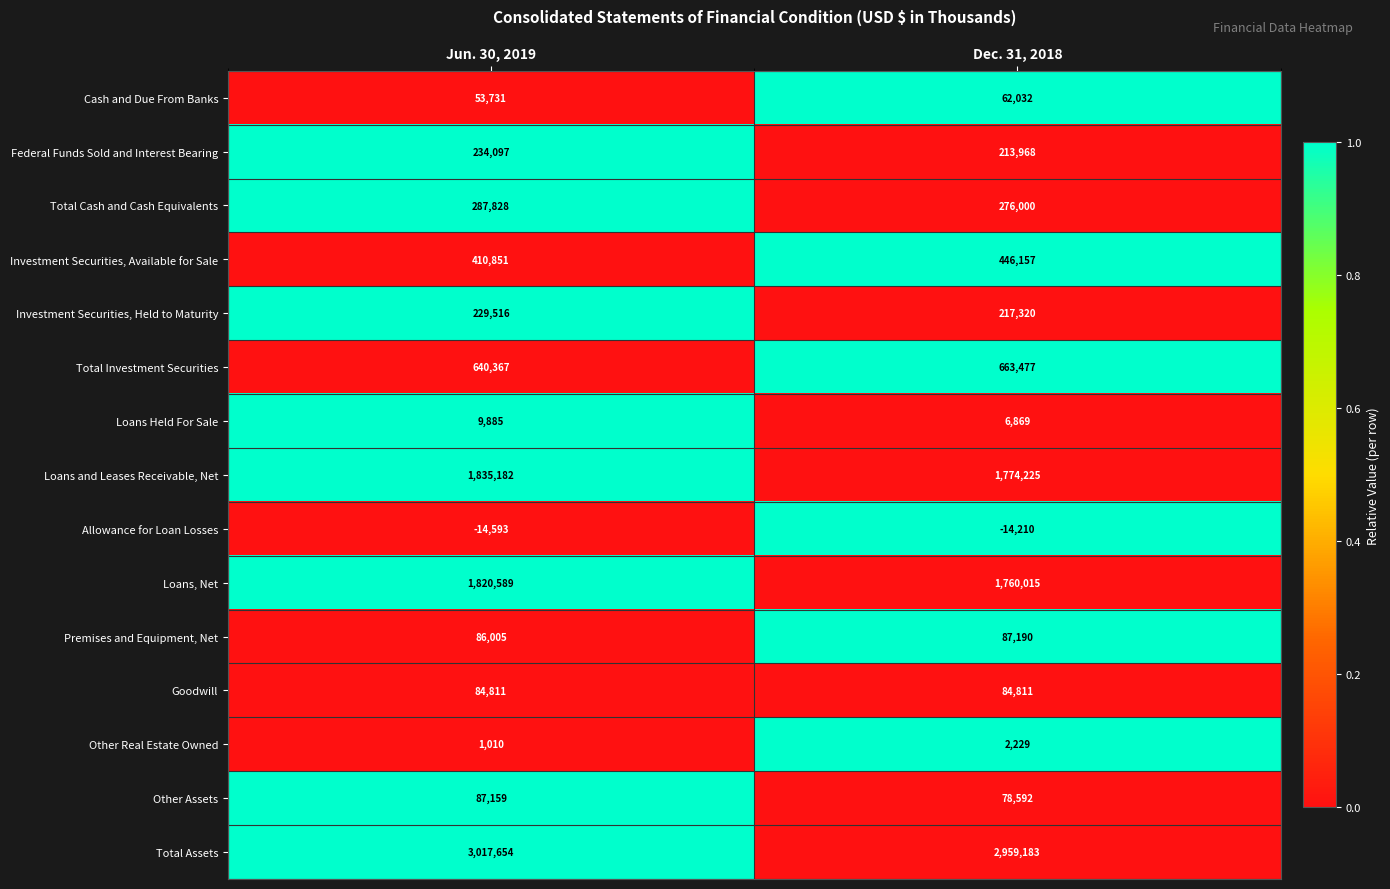

Which series has the largest range (max minus min)?

Loans and Leases Receivable, Net